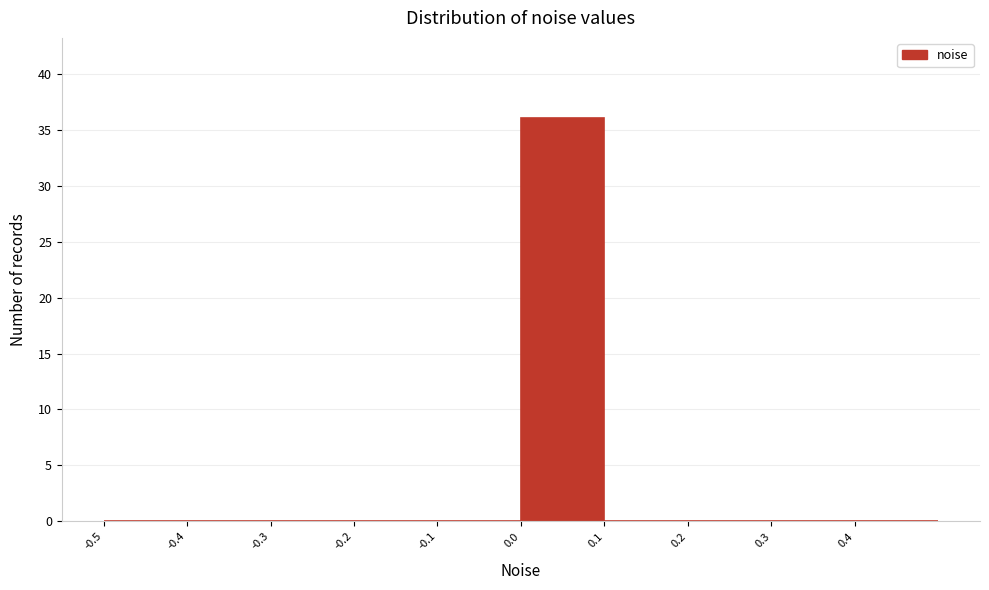

Reading left to right, list every bar in this chart as the range it spans on the x-axis followed by its height. The values are not printed on the chart, so give them approximately, as read against the axis.

-0.5 to -0.4: 0
-0.4 to -0.3: 0
-0.3 to -0.2: 0
-0.2 to -0.1: 0
-0.1 to 0.0: 0
0.0 to 0.1: 36
0.1 to 0.2: 0
0.2 to 0.3: 0
0.3 to 0.4: 0
0.4 to 0.5: 0